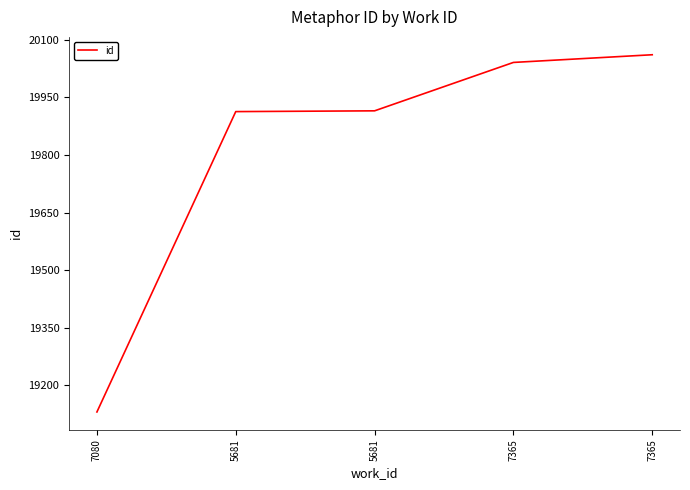

What is the sum of the values at 5681 and 7365?

39976